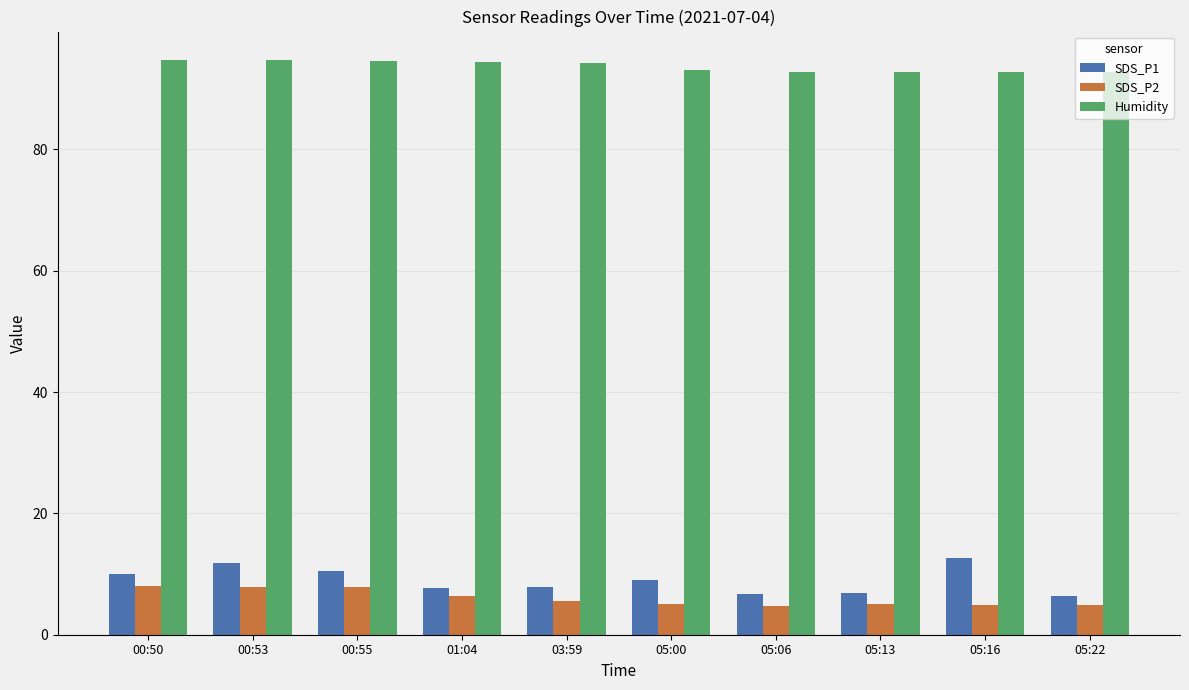

What is the label of the 10th bar from the right?

00:50